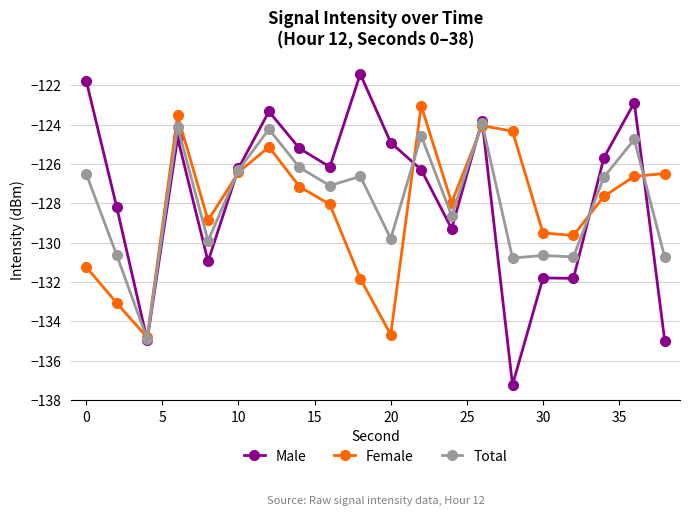

List the series in order of their overall mean, highest first.

Male, Total, Female